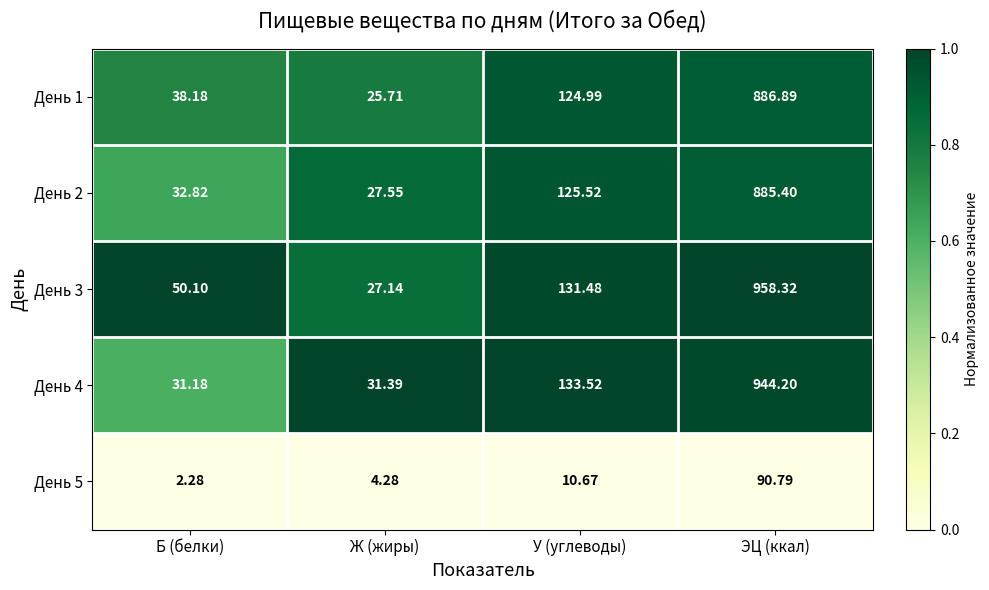

Which category has the lowest value across all series?

Б (белки)